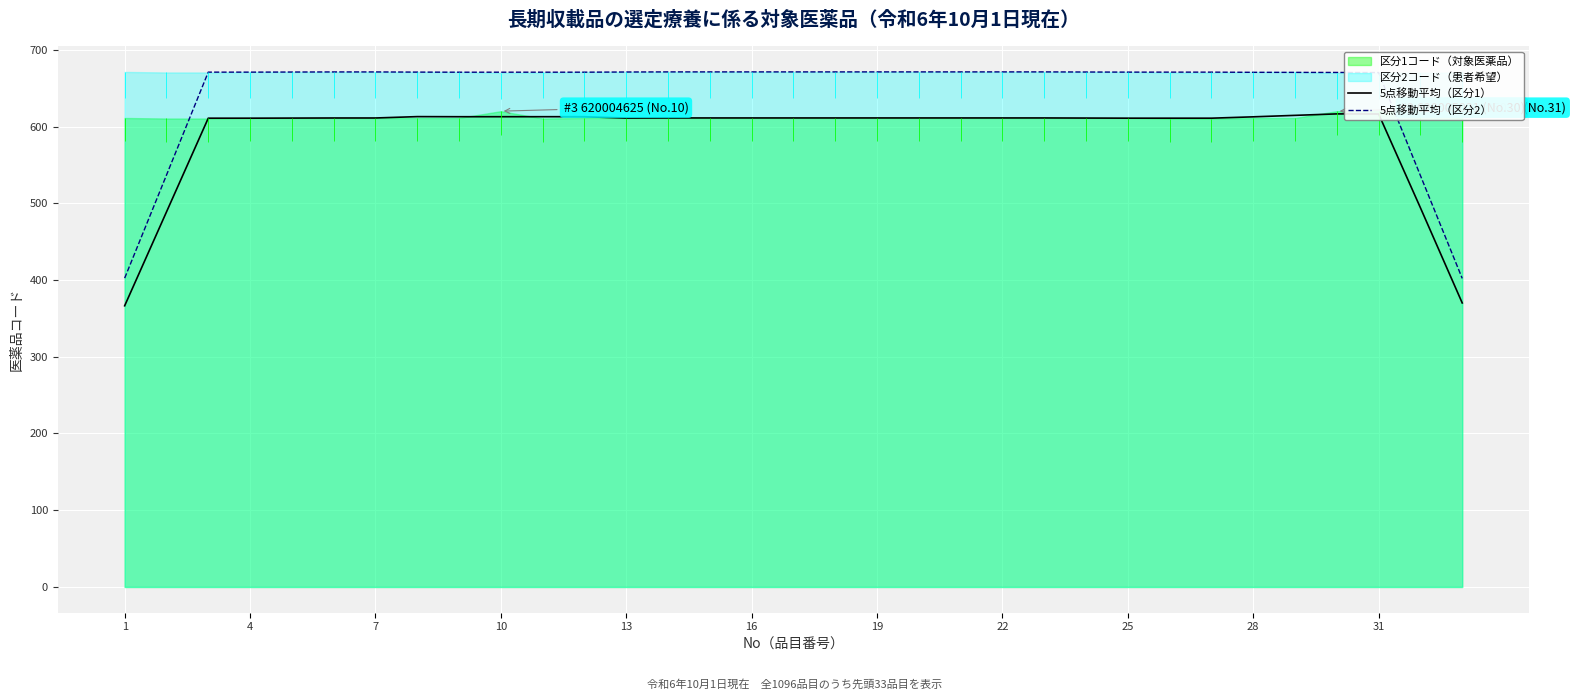

How many values in the 5点移動平均（区分1） series exceed 611?

23